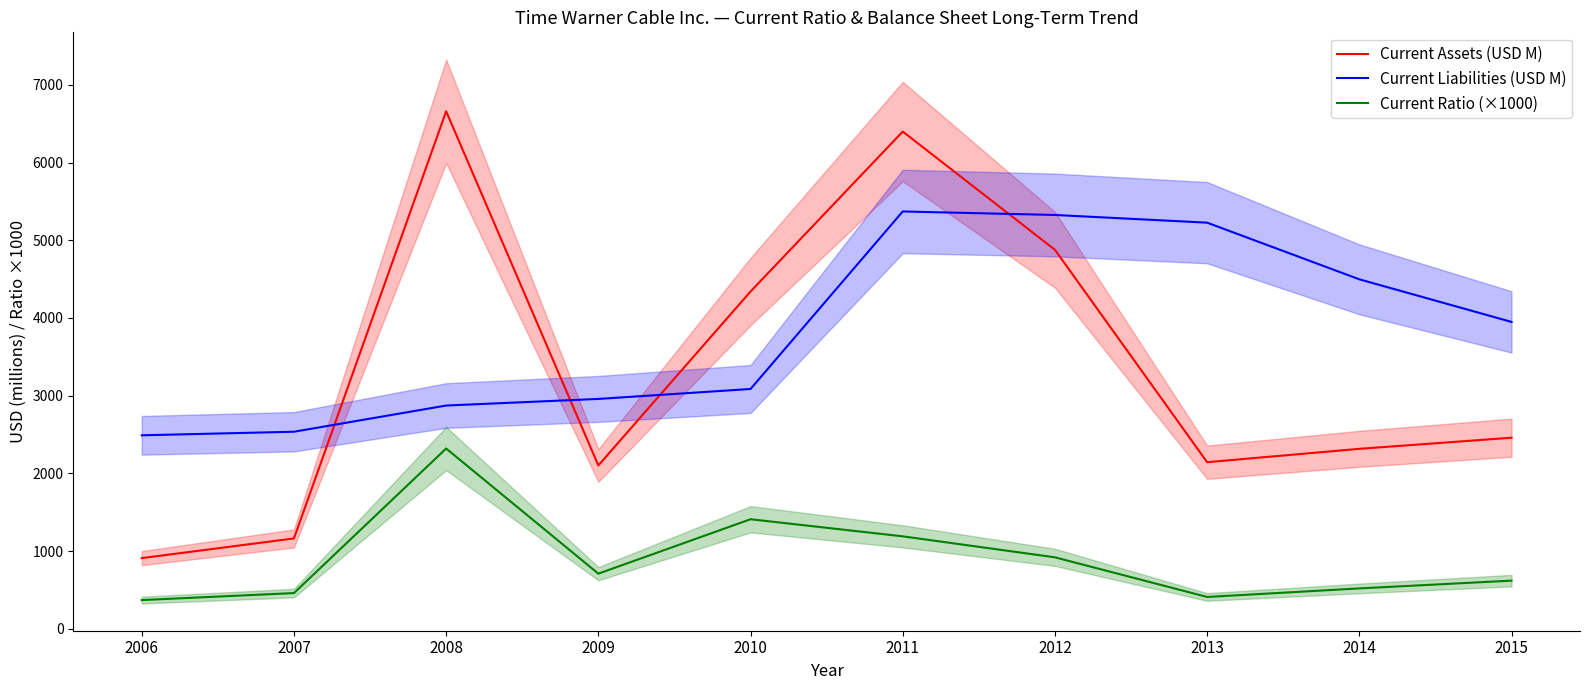

True or false: Current Liabilities (USD M) has more than 0 interior local peaks.

True